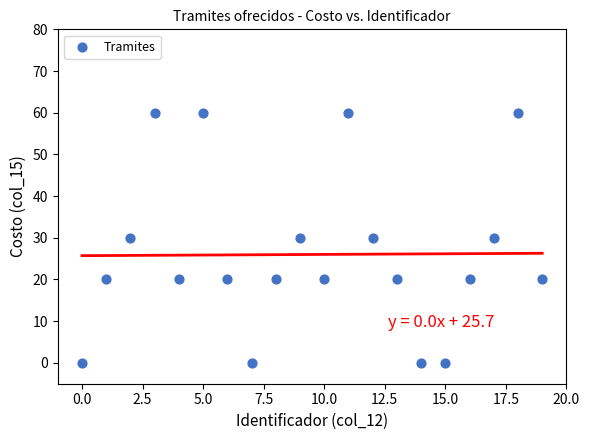

What is the range of Y values (max minus min)?

60